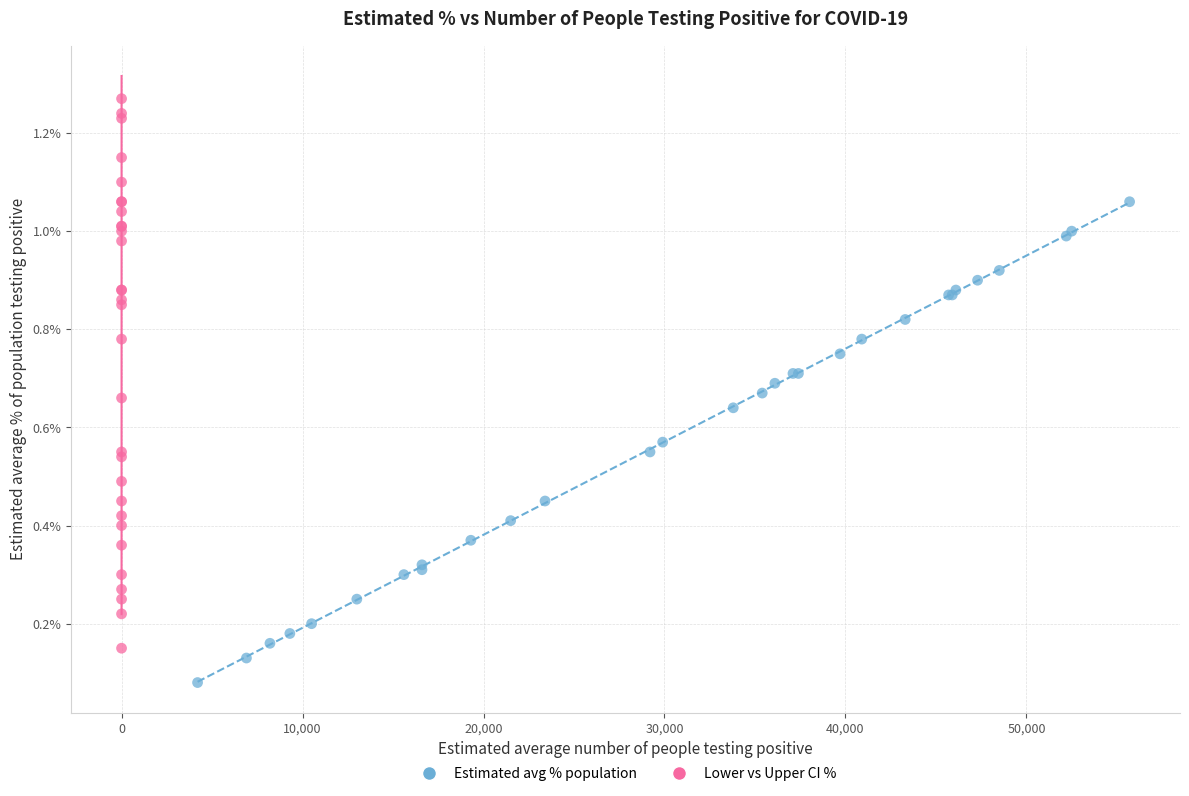

Which series contains the lowest Y value?

Estimated avg % population